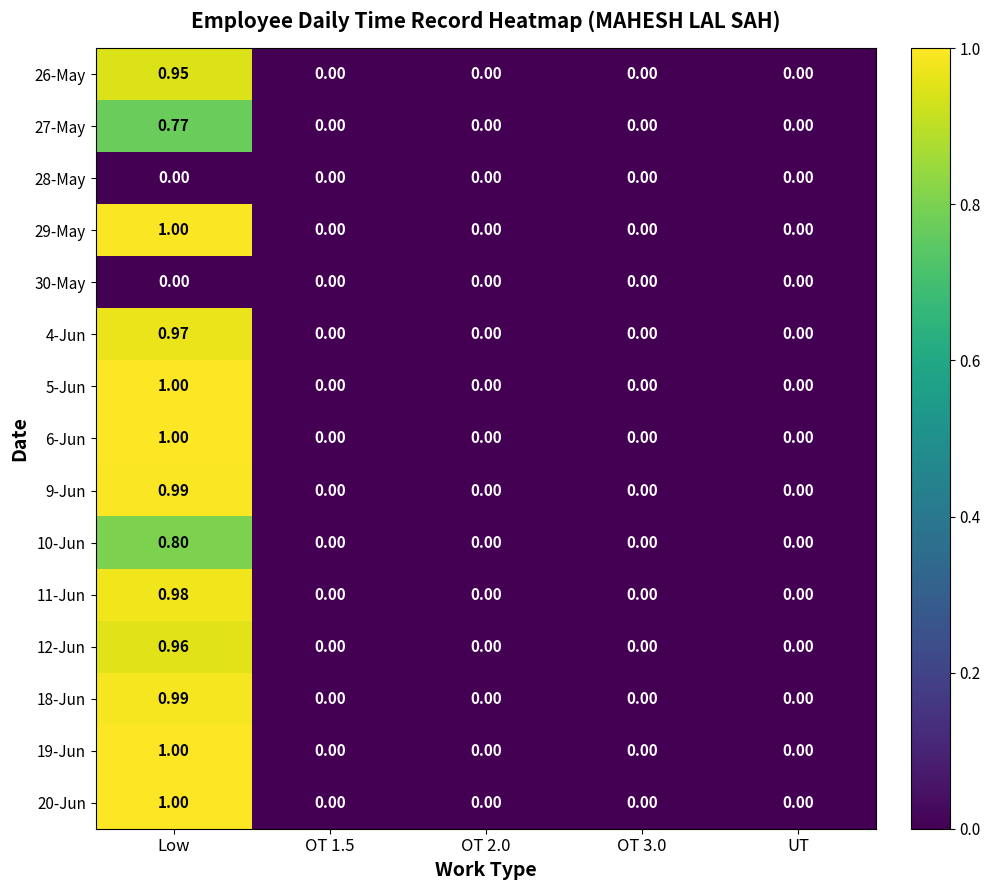

Is the value of 5-Jun at Low greater than the value of 30-May at OT 3.0?

Yes